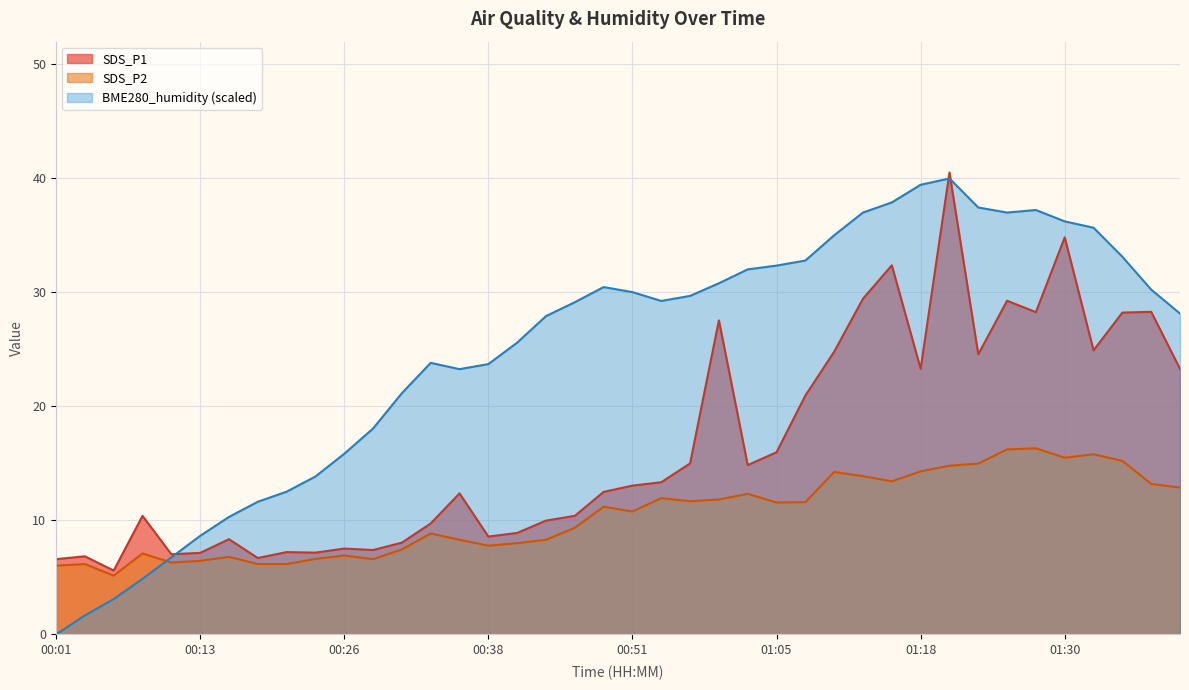

Does the chart display data point markers on the line(s)?

No